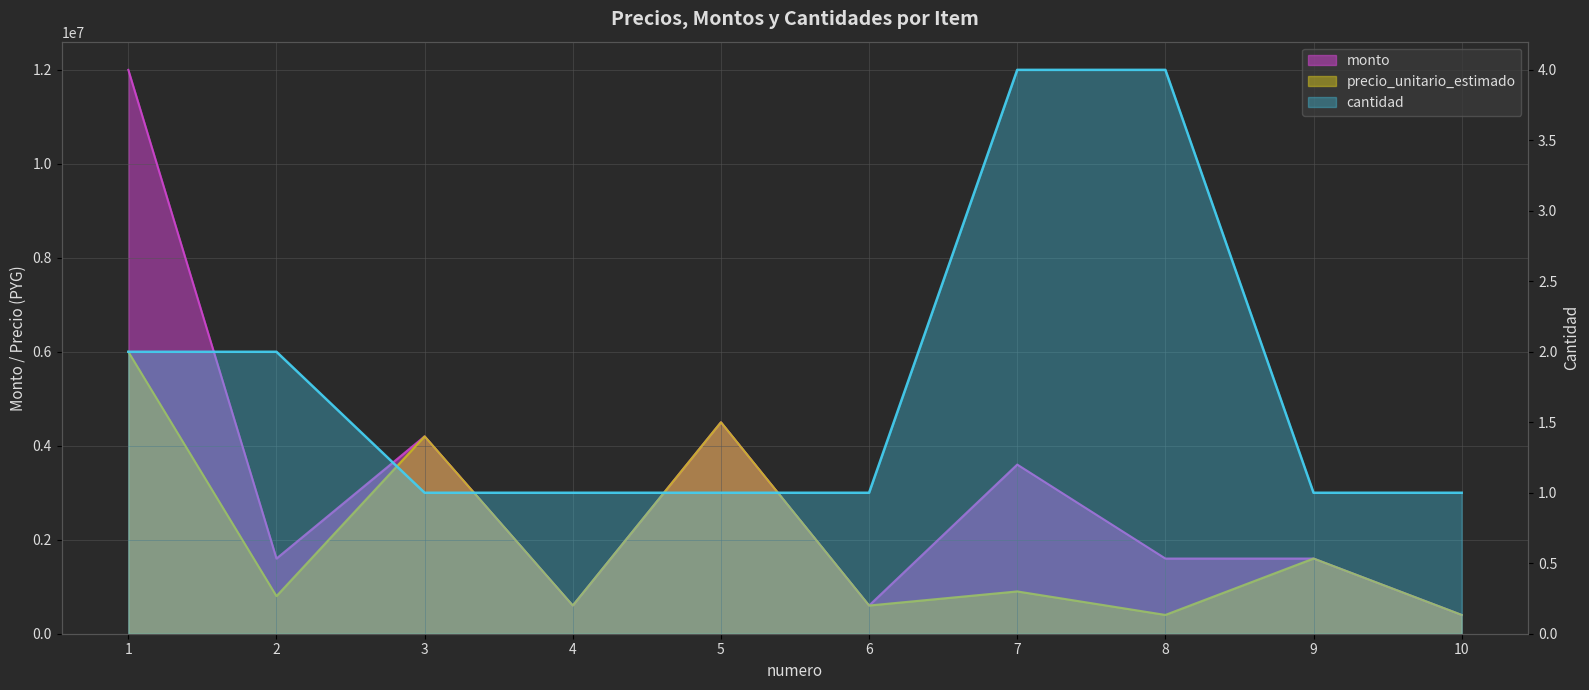

The chart shows a value of 0 at 4. True or false?

False